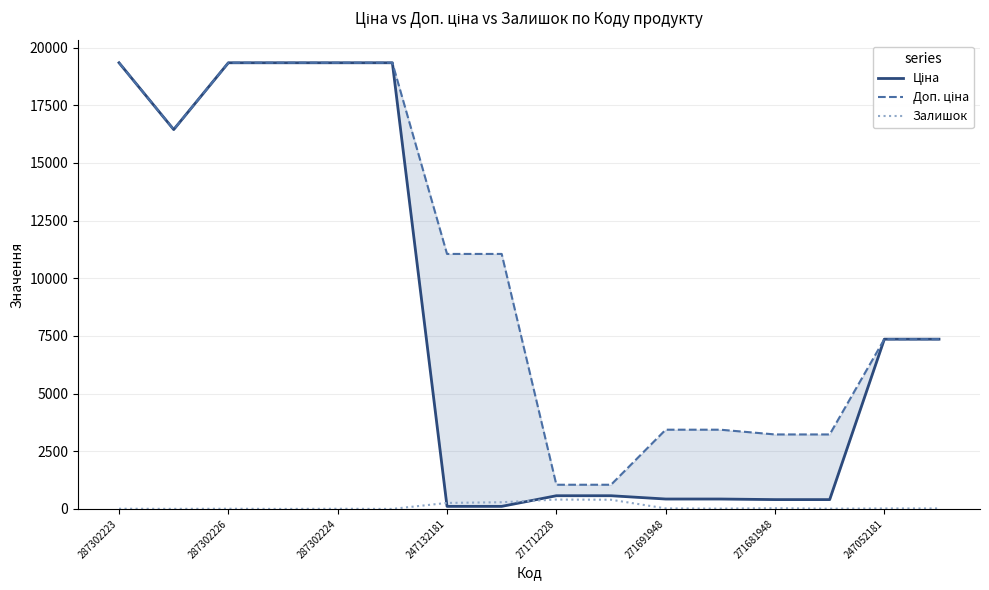

Is it true that Залишок equals 260 at 247132181?

True